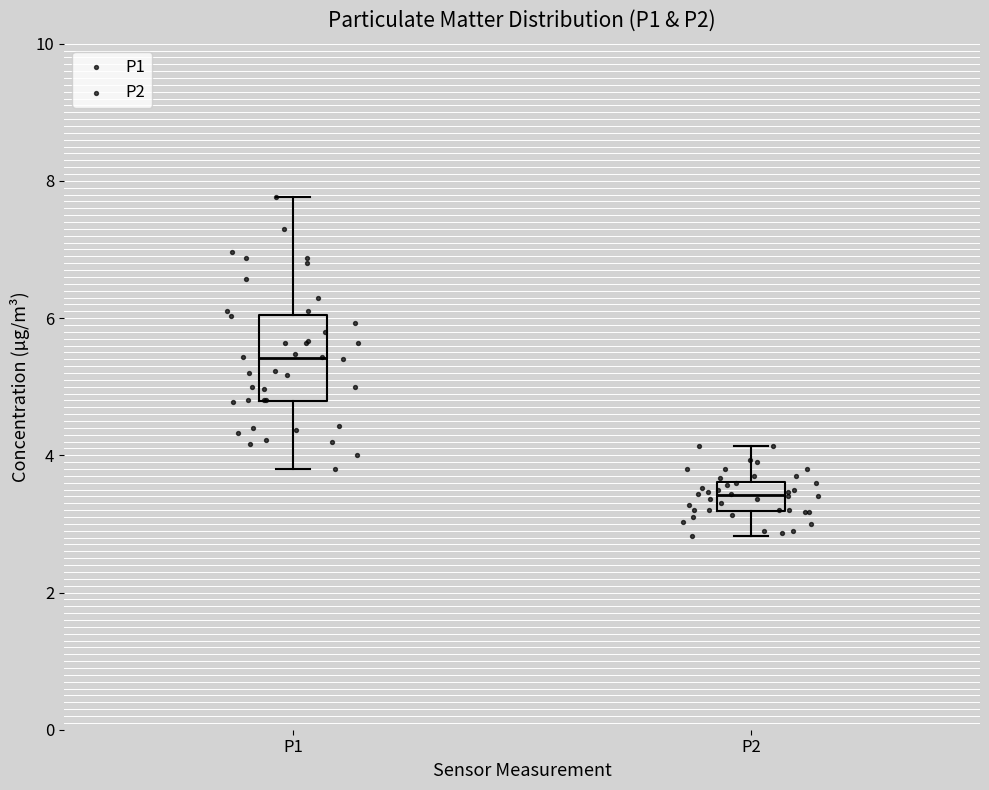

Reading left to right, transcribe this box plot: for each box, give where its median line is, the range the box spans, and where its two whiskers end, as read against the y-axis. The values are not printed on the chart, so give them approximately, as read against the axis.

P1: median 5.4, box 4.8 to 6.0, whiskers 3.8 to 7.8
P2: median 3.4, box 3.2 to 3.6, whiskers 2.8 to 4.2